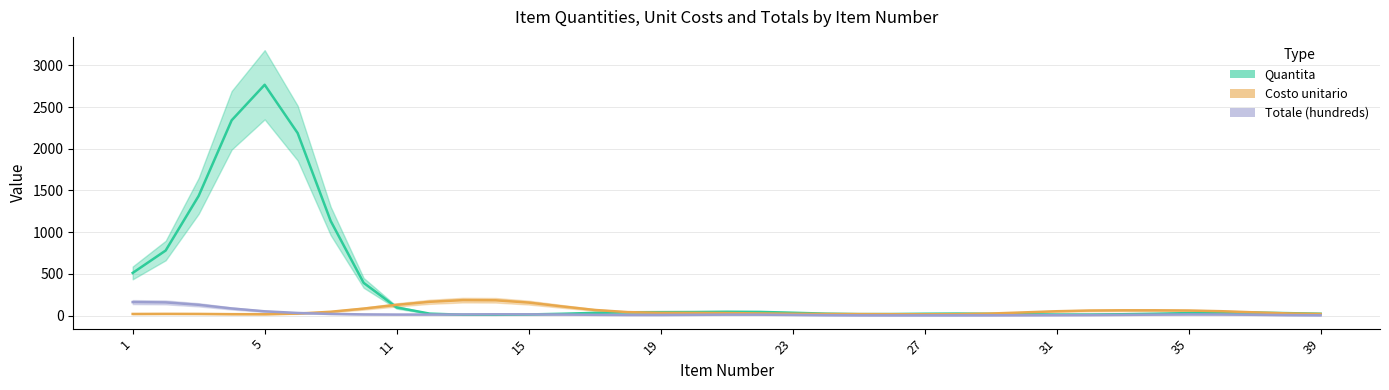

How many intersections are there between Totale (hundreds) and Costo unitario?

1